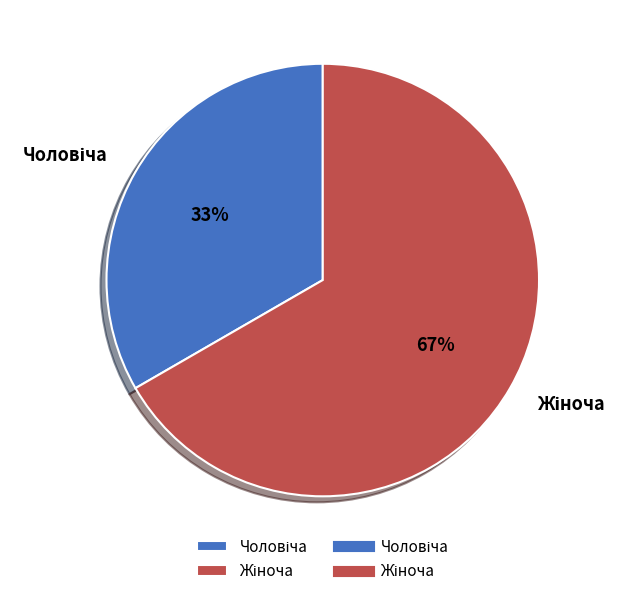

Is there any slice that represents more than half of the pie?

Yes